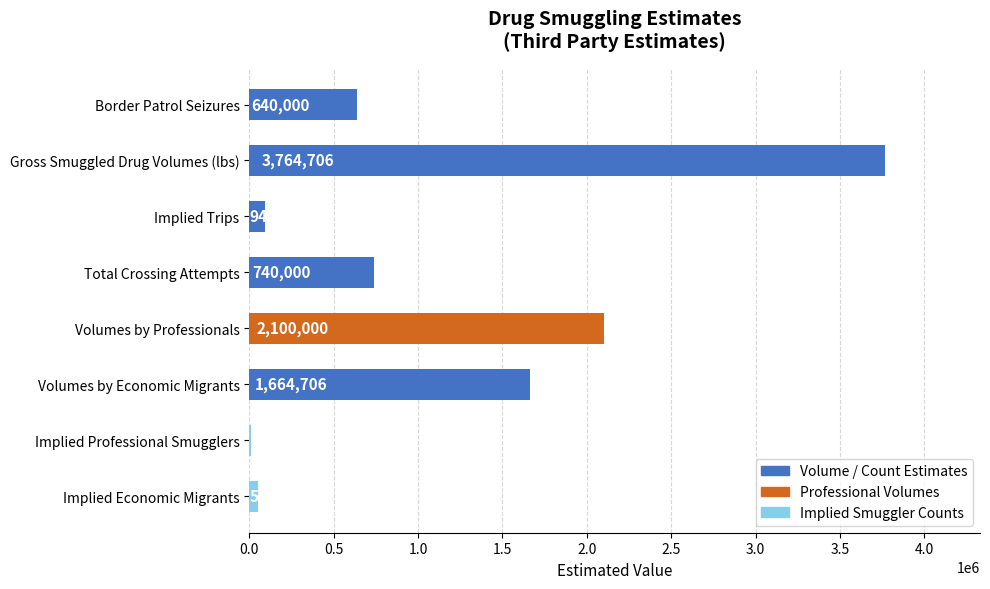

The value at Border Patrol Seizures is 640000. True or false?

True